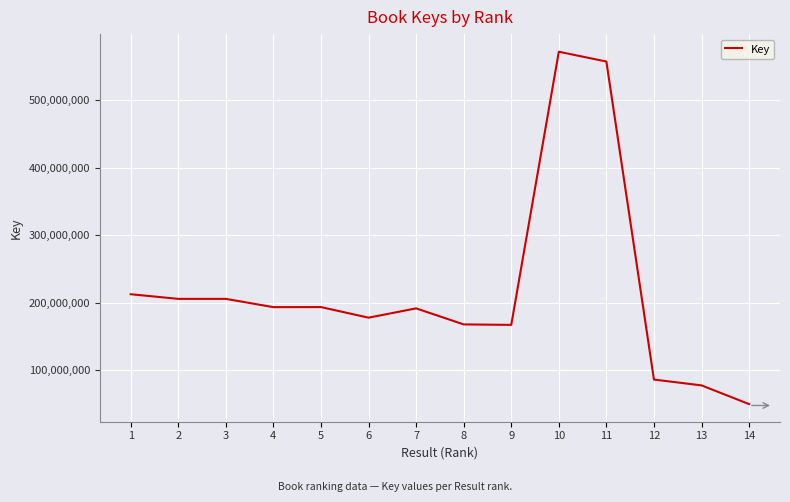

What is the difference between the second highest and minimum values?

507531505